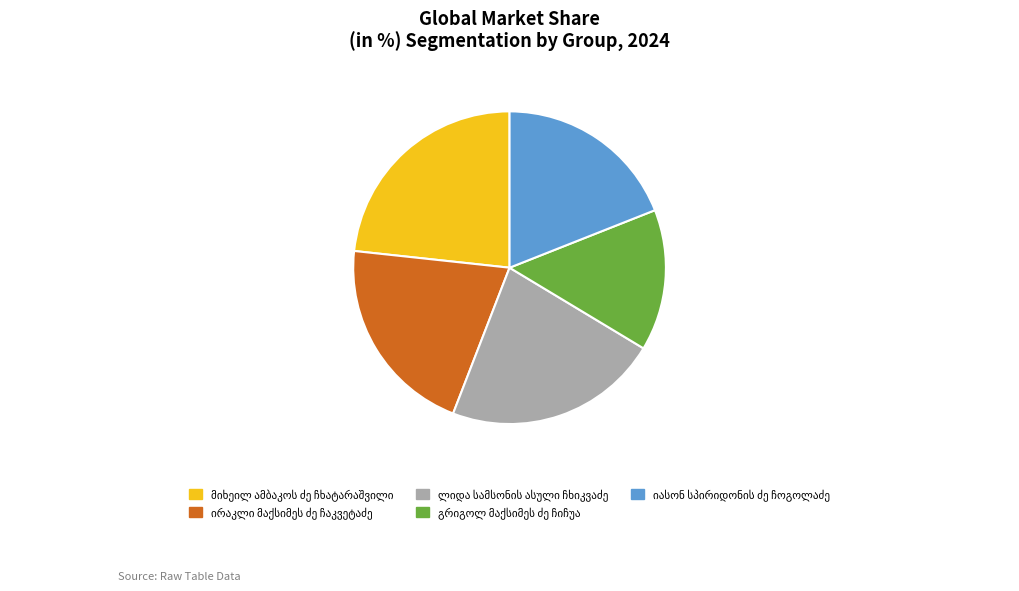

Does any single category account for the majority?

No